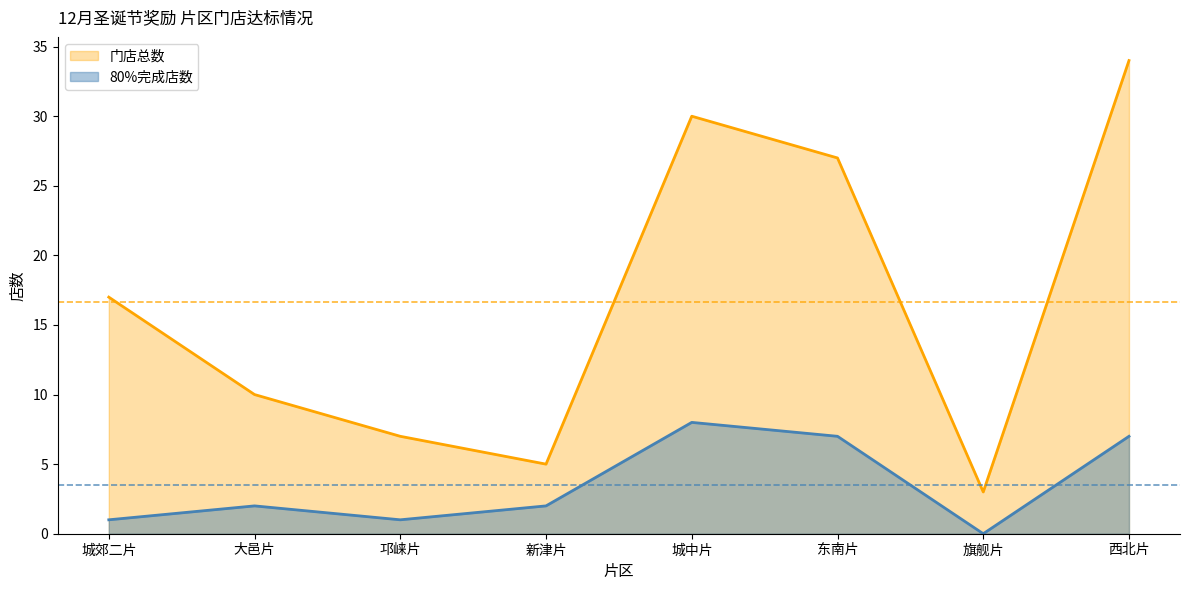

What is the highest value of the 80%完成店数 series?

8